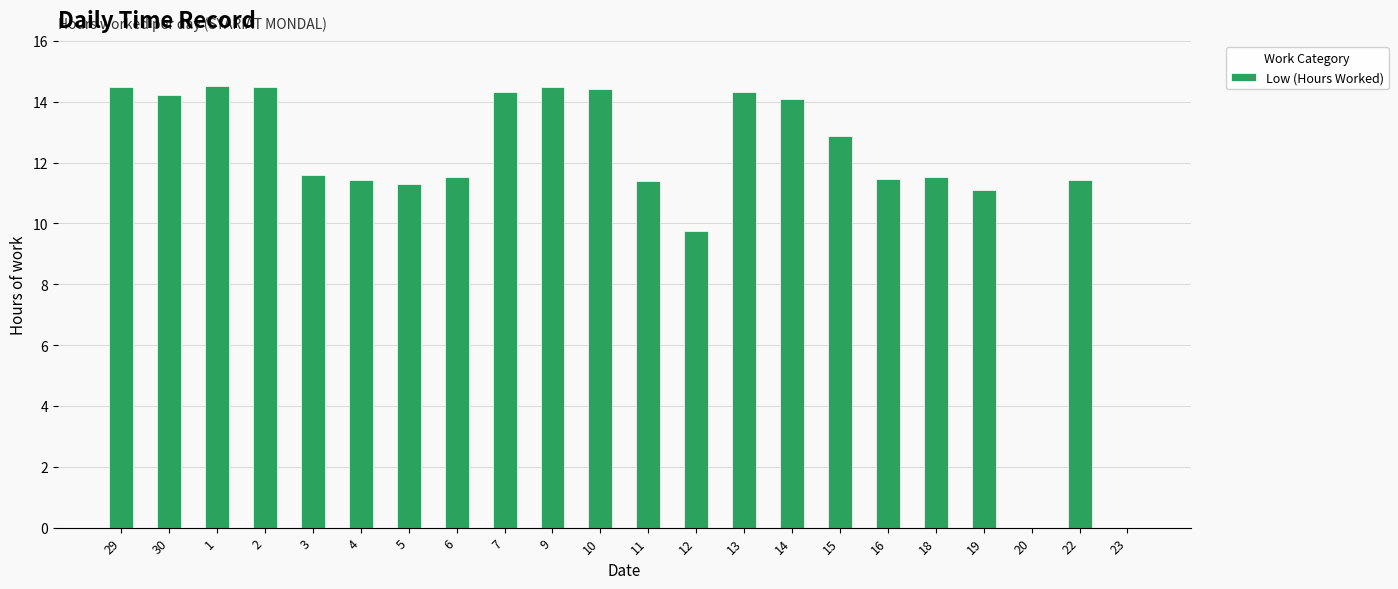

Where is the data nearest to the value 7?

12